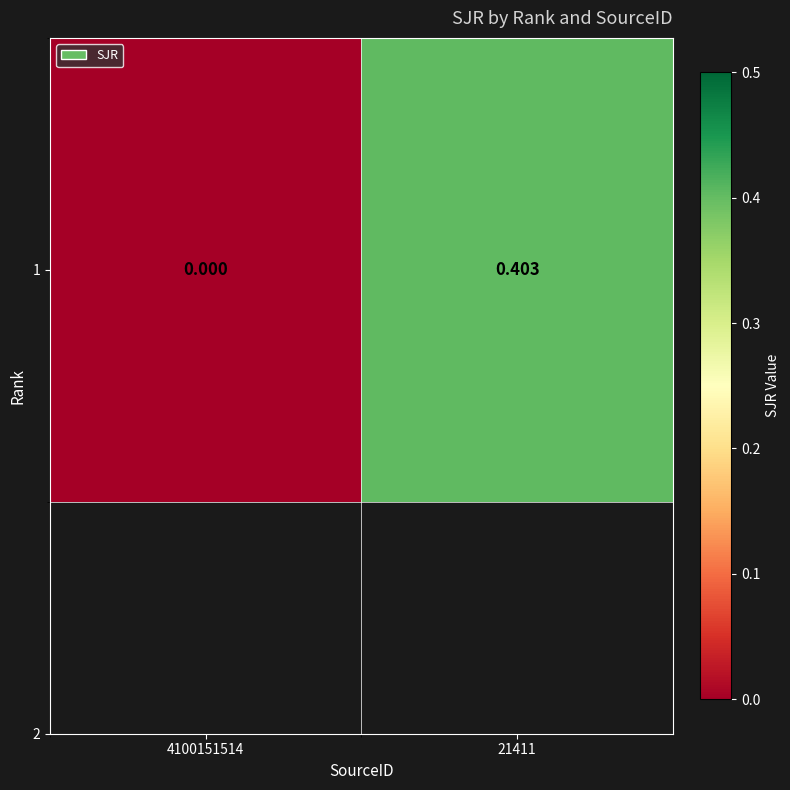

What is the sum of all values?

0.4